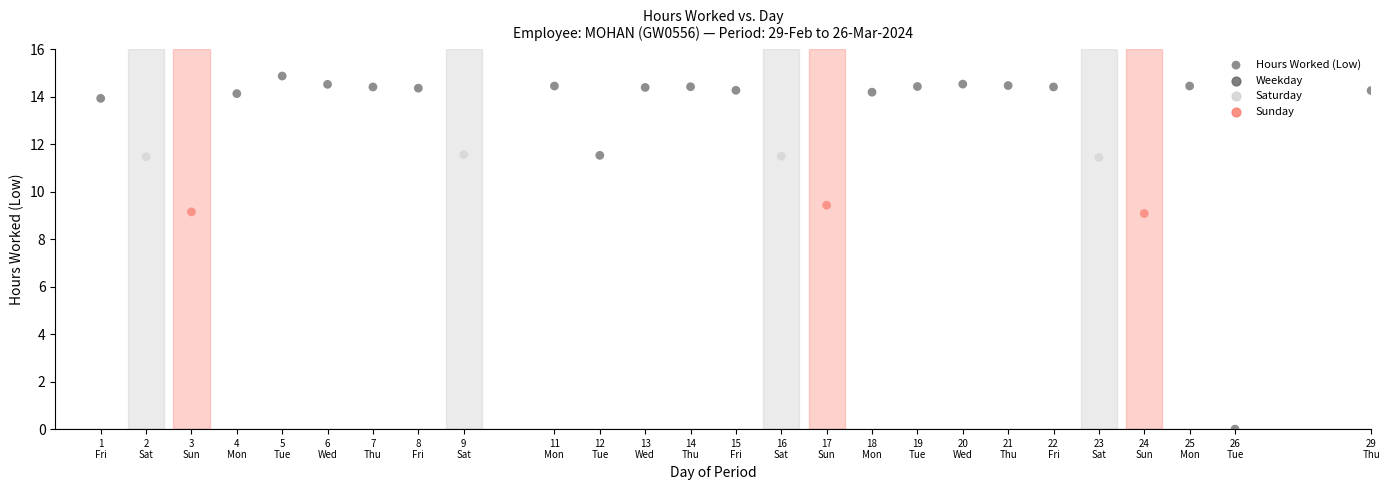

What is the range of X values (max minus min)?

28.0